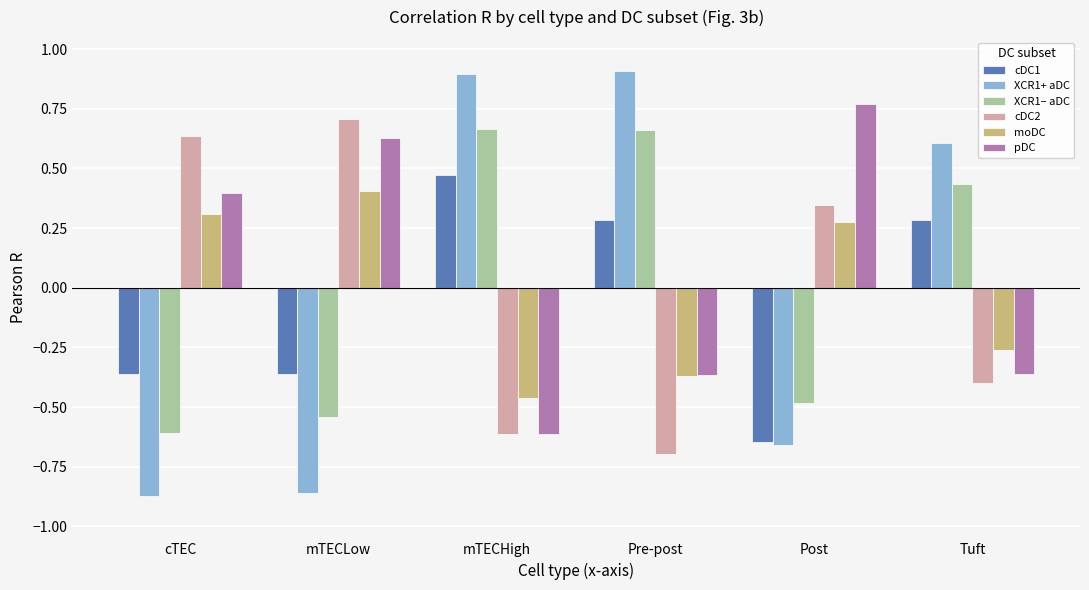

What is the label of the 1st bar from the right?

Tuft